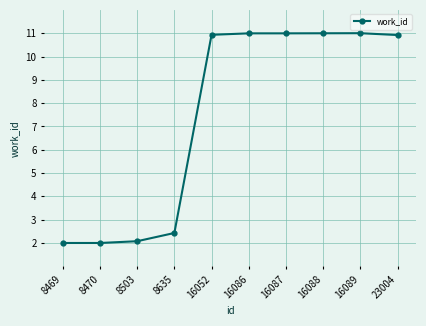

What is the value of the 10th point from the left?

10.9